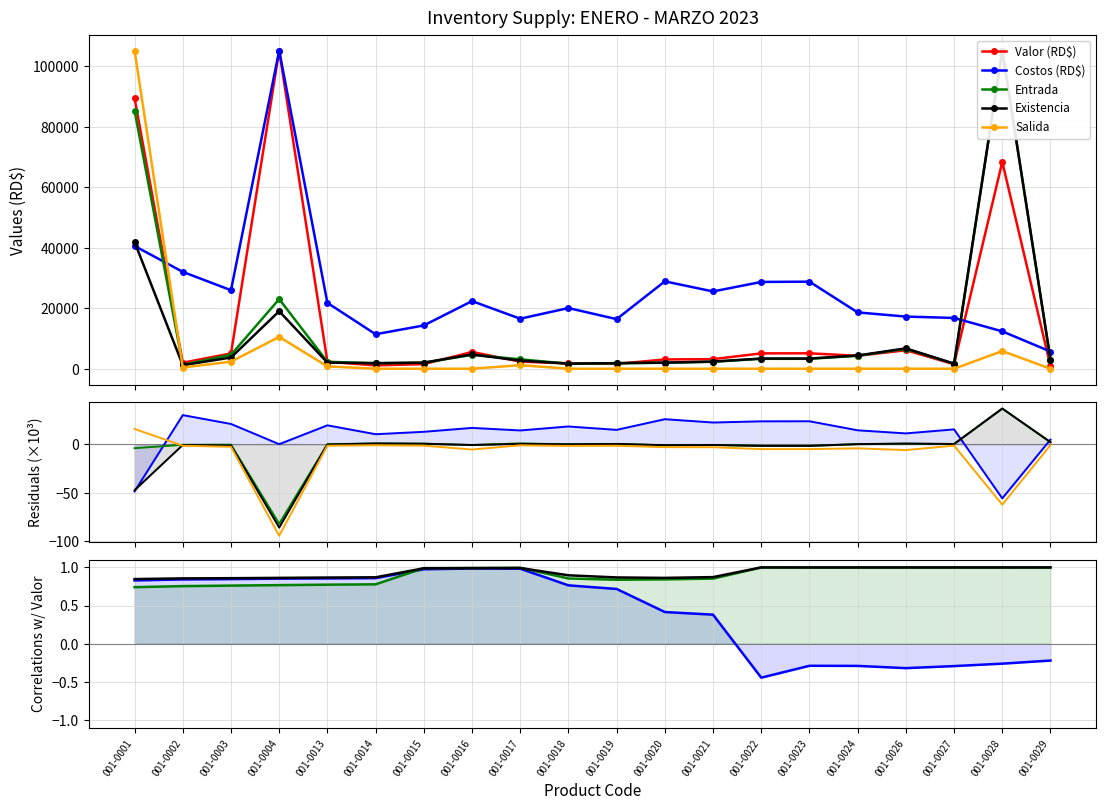

At which category does Valor (RD$) reach its first local peak?

001-0004